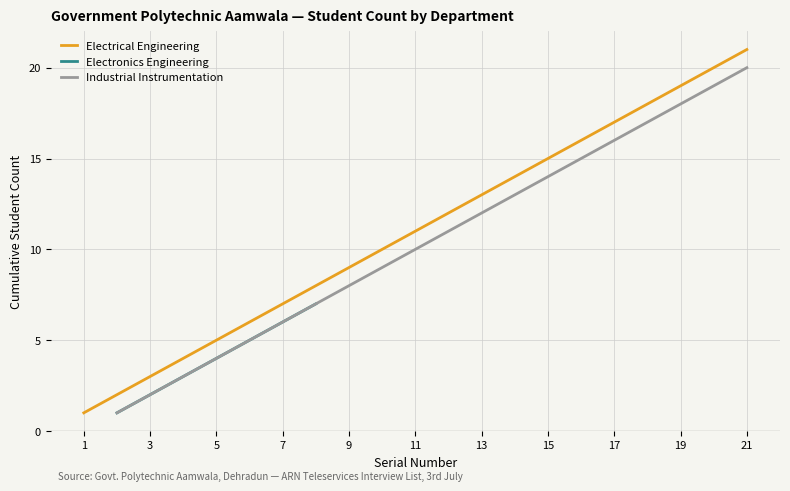

True or false: Electronics Engineering and Industrial Instrumentation intersect in this chart.

False